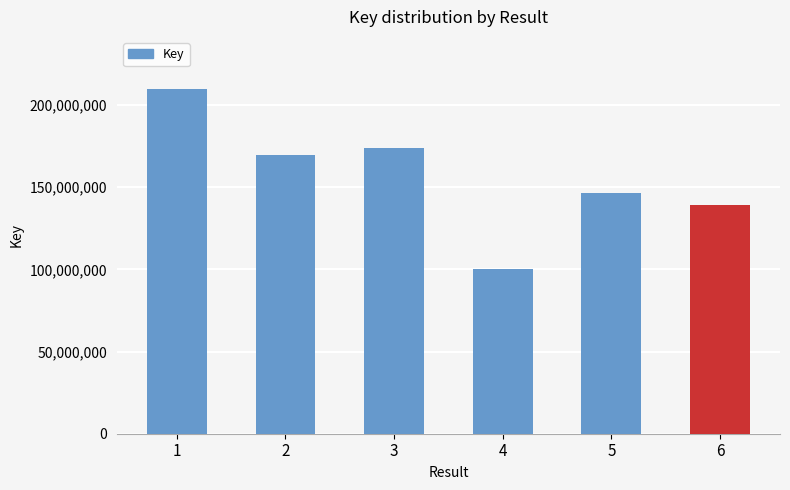

How many data points are less than 169899030?

3